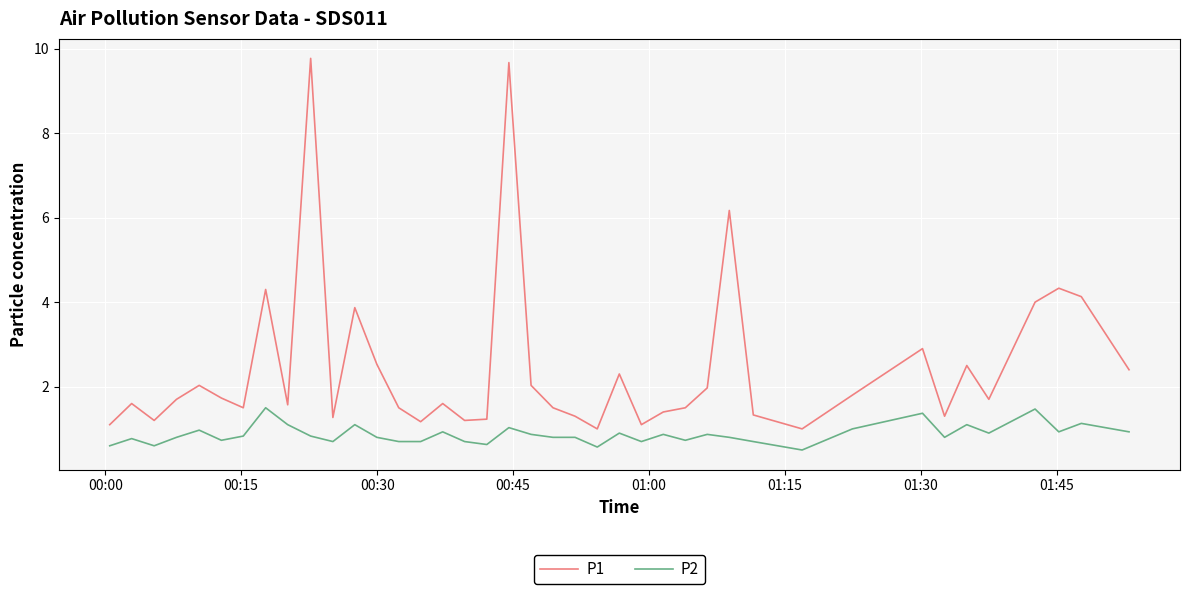

True or false: P1 and P2 cross at least once.

False